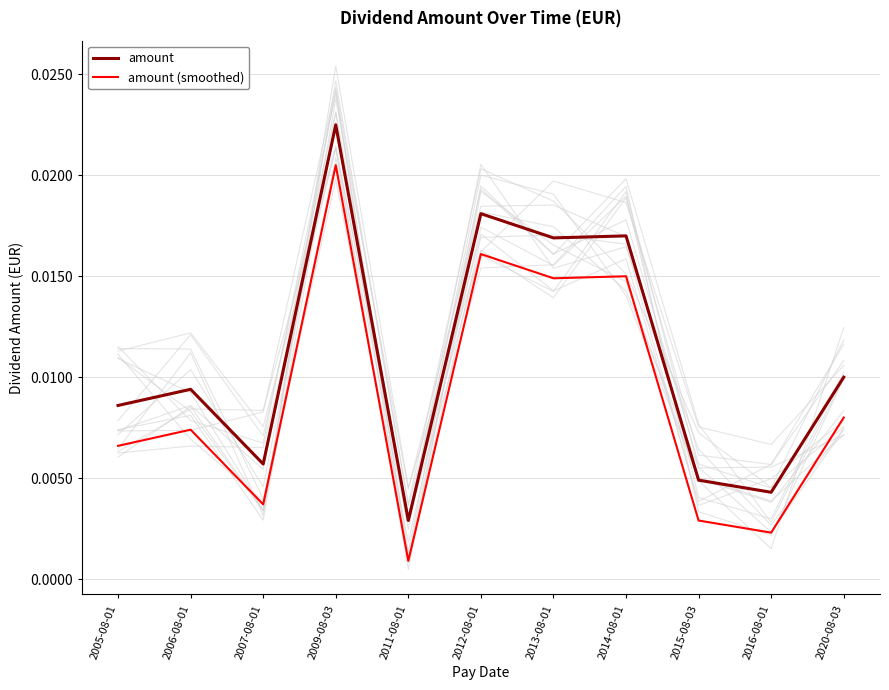

Reading right to left, what are all the values shown in this chart?

amount: 2020-08-03=0.0	2016-08-01=0.0	2015-08-03=0.0	2014-08-01=0.0	2013-08-01=0.0	2012-08-01=0.0	2011-08-01=0.0	2009-08-03=0.0	2007-08-01=0.0	2006-08-01=0.0	2005-08-01=0.0
amount (smoothed): 2020-08-03=0.0	2016-08-01=0.0	2015-08-03=0.0	2014-08-01=0.0	2013-08-01=0.0	2012-08-01=0.0	2011-08-01=0.0	2009-08-03=0.0	2007-08-01=0.0	2006-08-01=0.0	2005-08-01=0.0